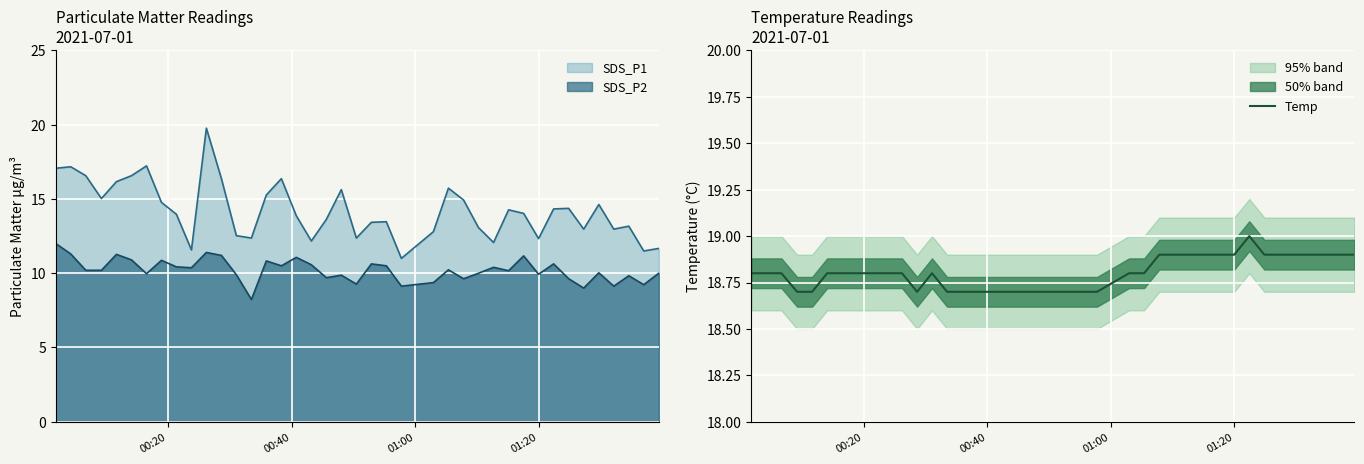

True or false: SDS_P2 and SDS_P1 intersect in this chart.

False